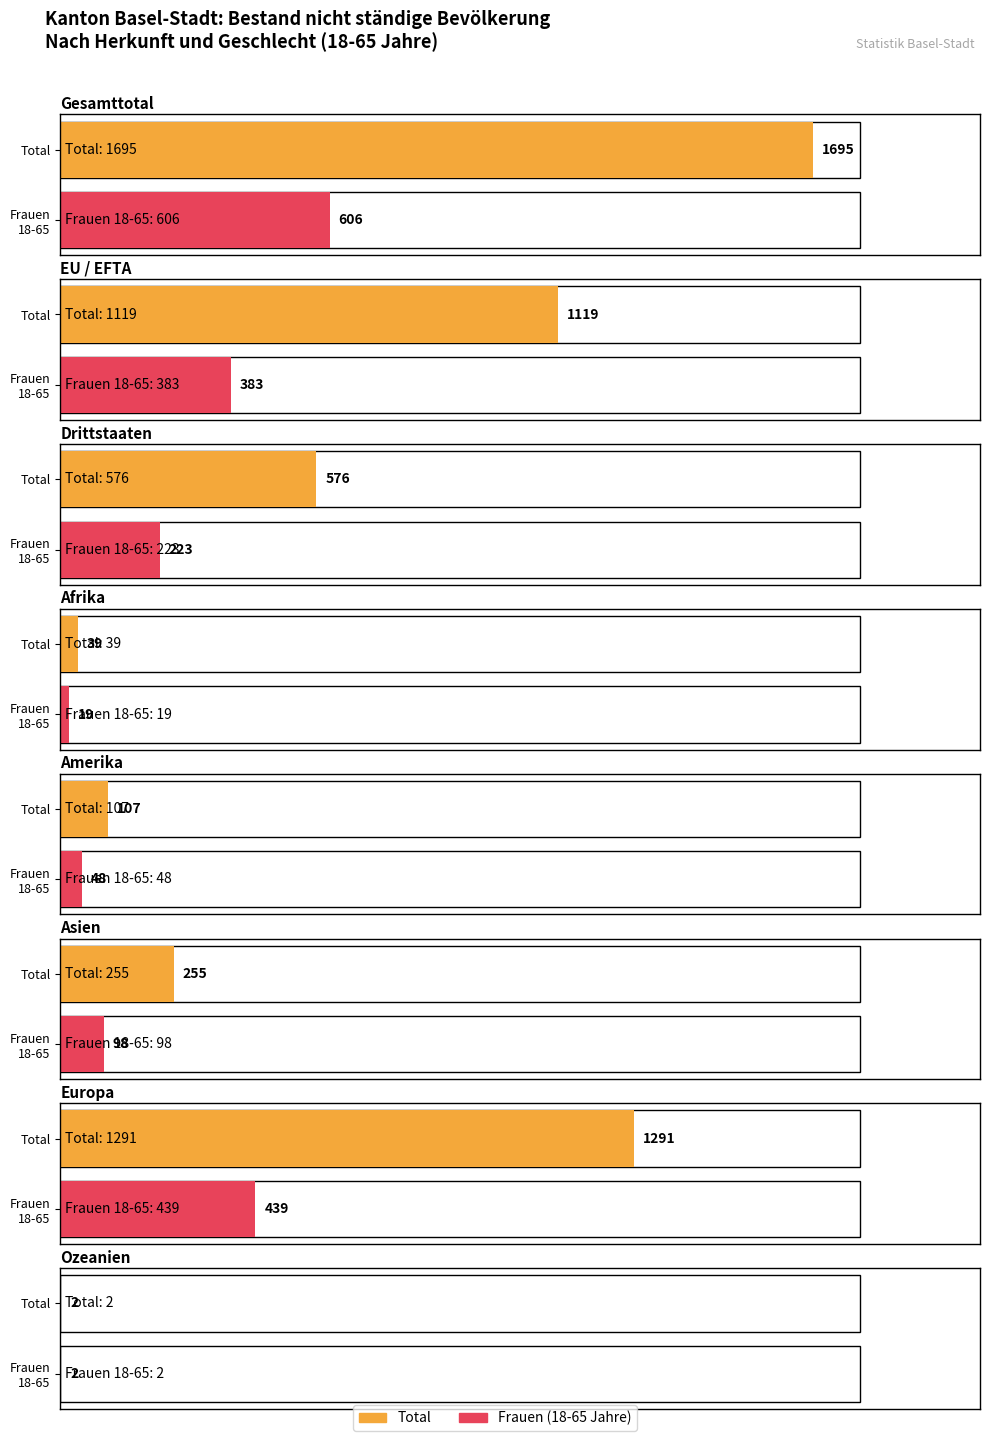

Which has a higher value, Afrika or Drittstaaten?

Drittstaaten